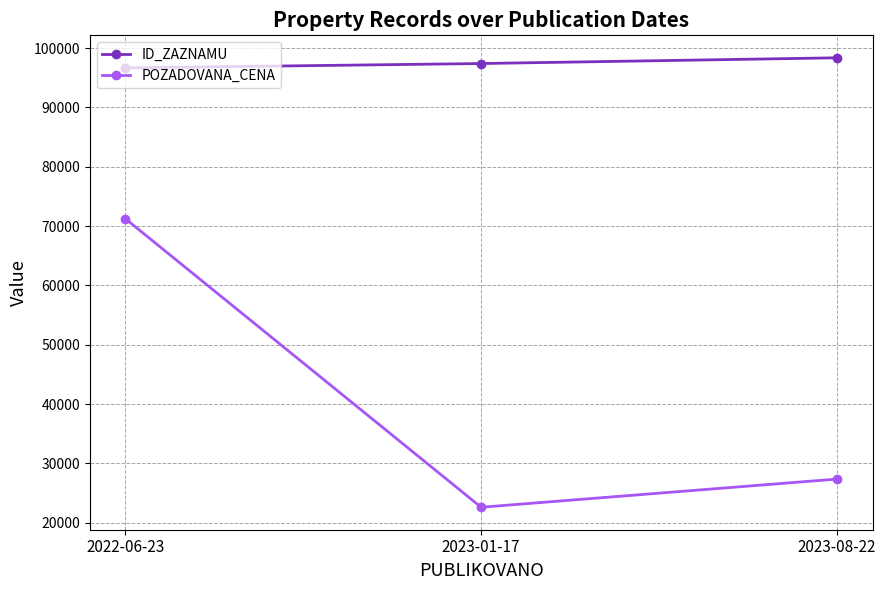

The POZADOVANA_CENA series shows 9160 at 2023-01-17. True or false?

False